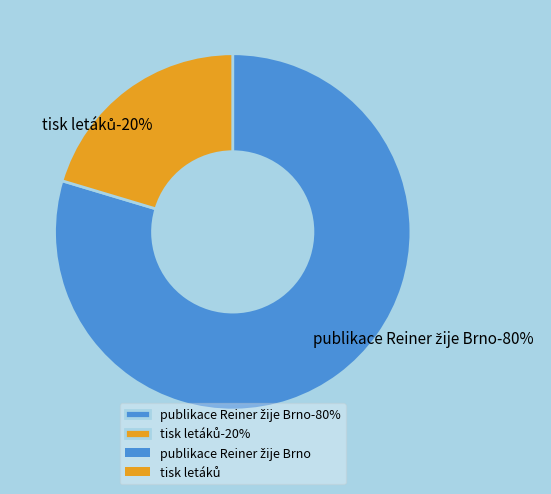

Which category accounts for the majority?

publikace Reiner žije Brno